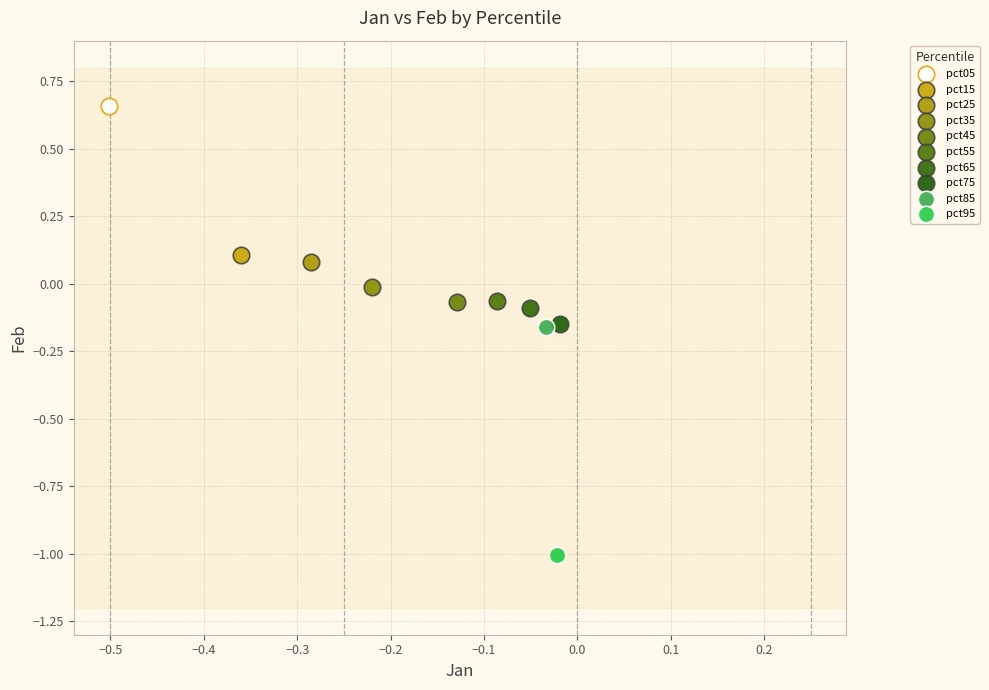

Which series reaches the maximum Y coordinate?

pct05